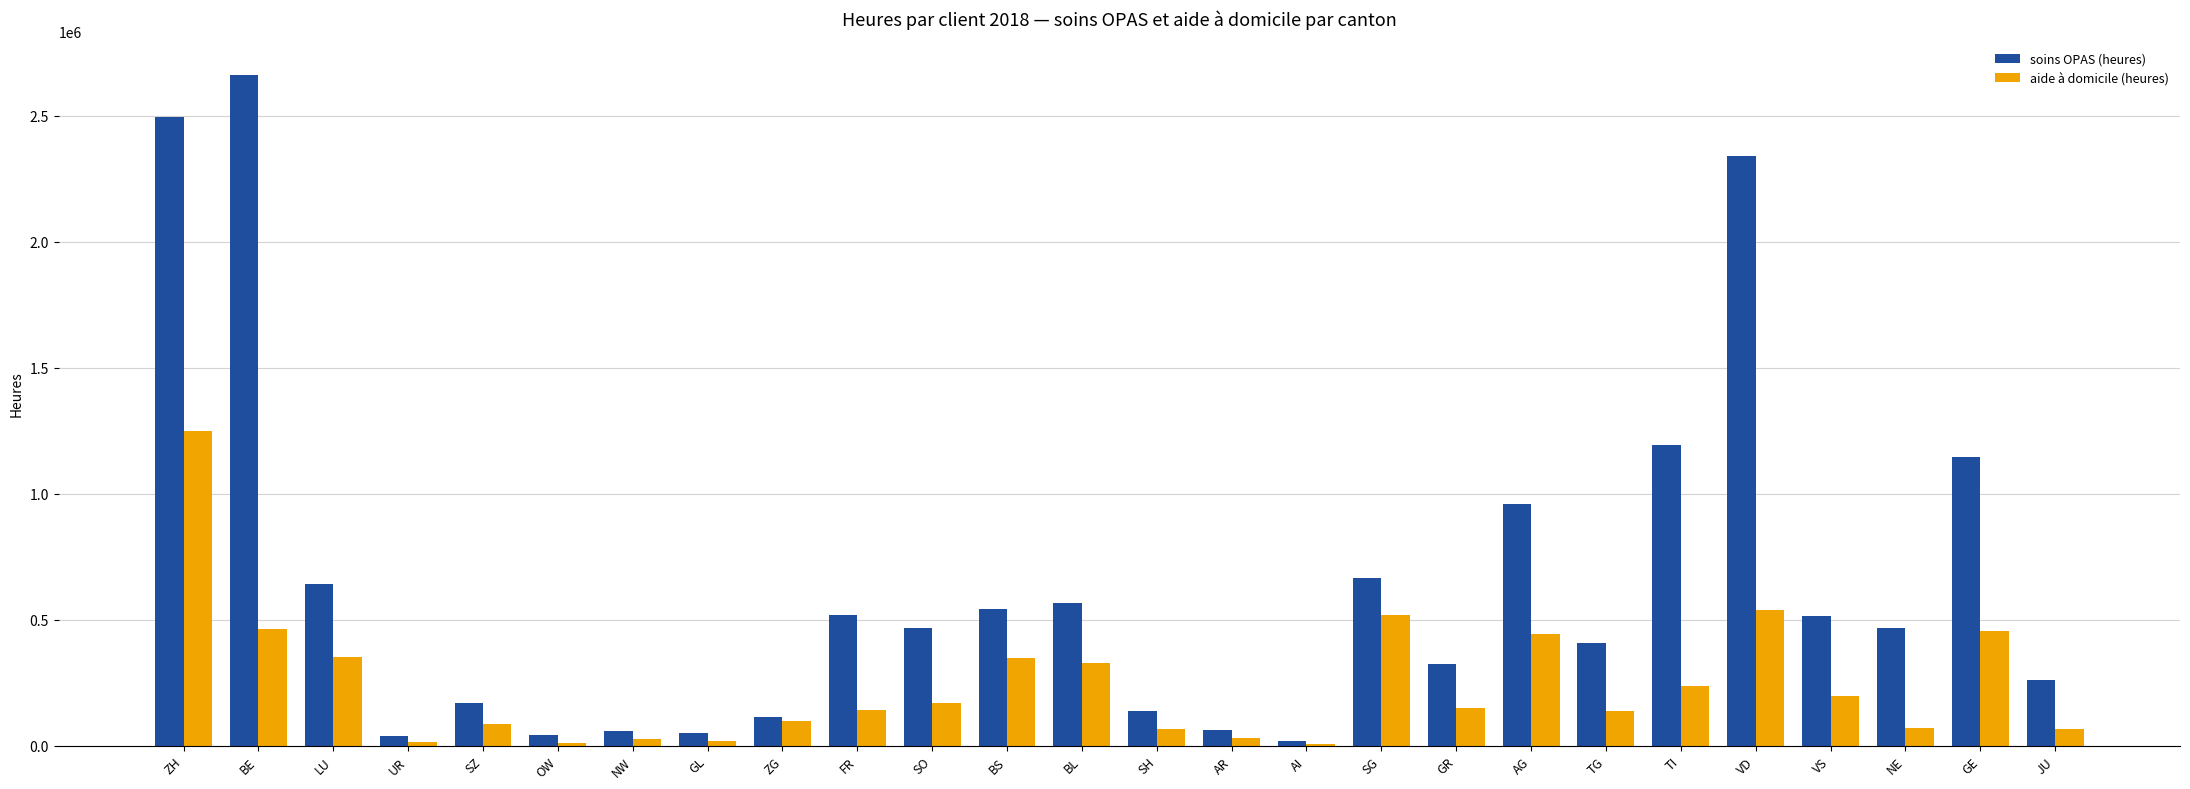

Are the bars horizontal?

No